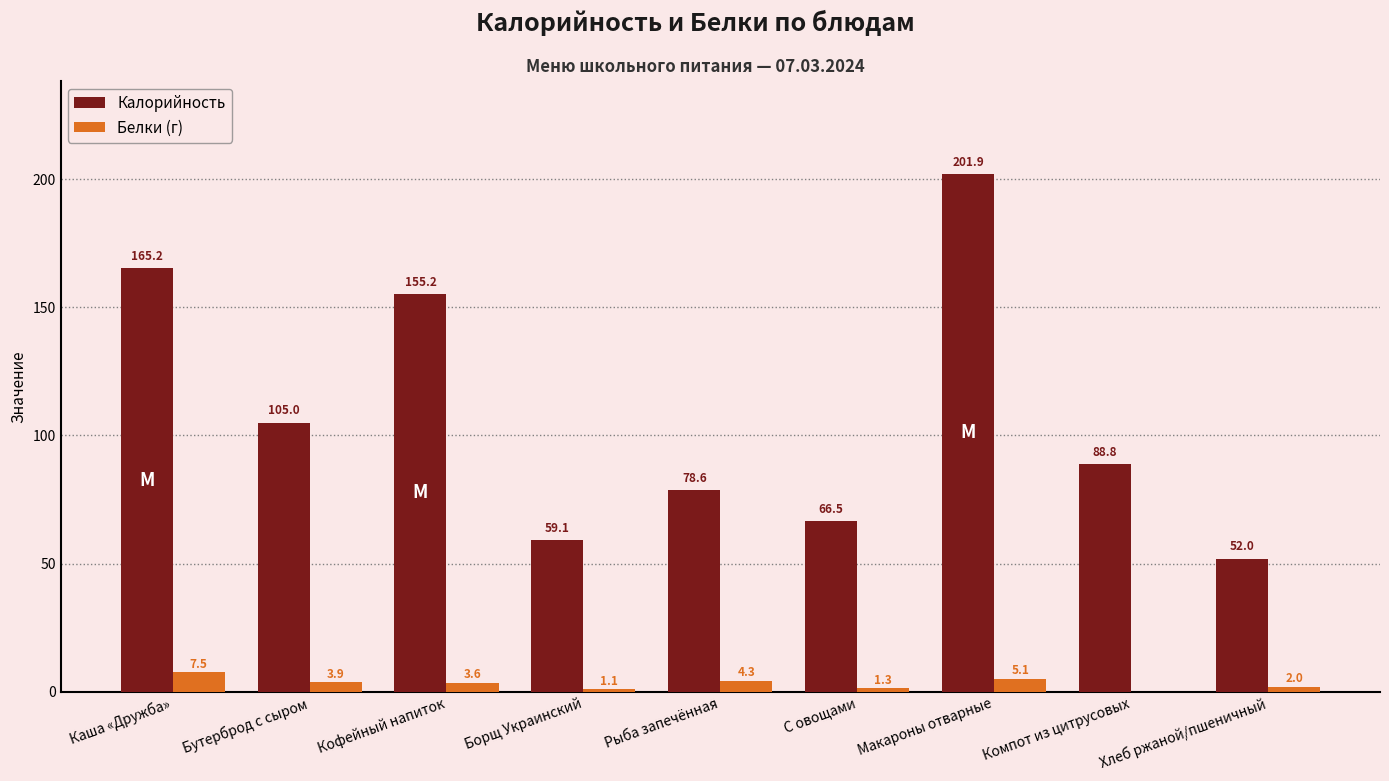

How many positive values does the Белки (г) series have?

8